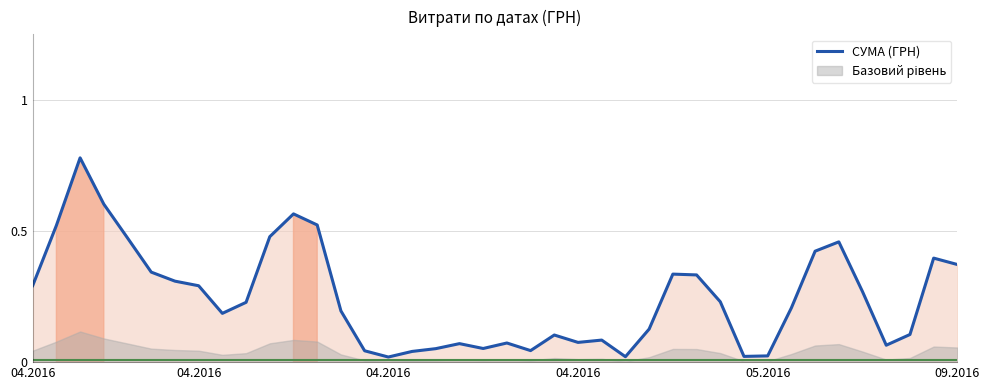

Where is the first local minimum?

8